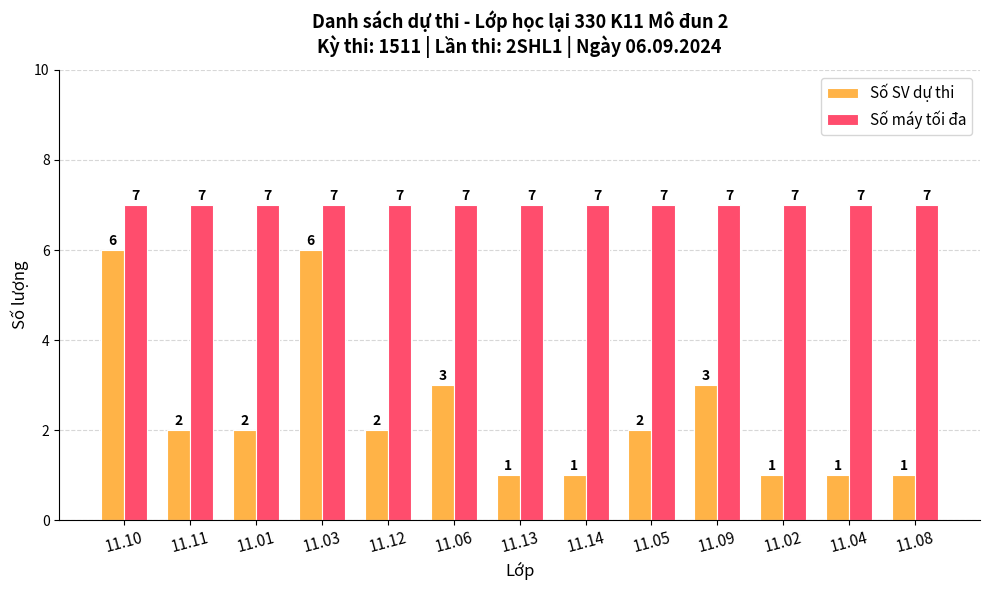

What is the value of the Số máy tối đa bar at the 8th from the left?

7